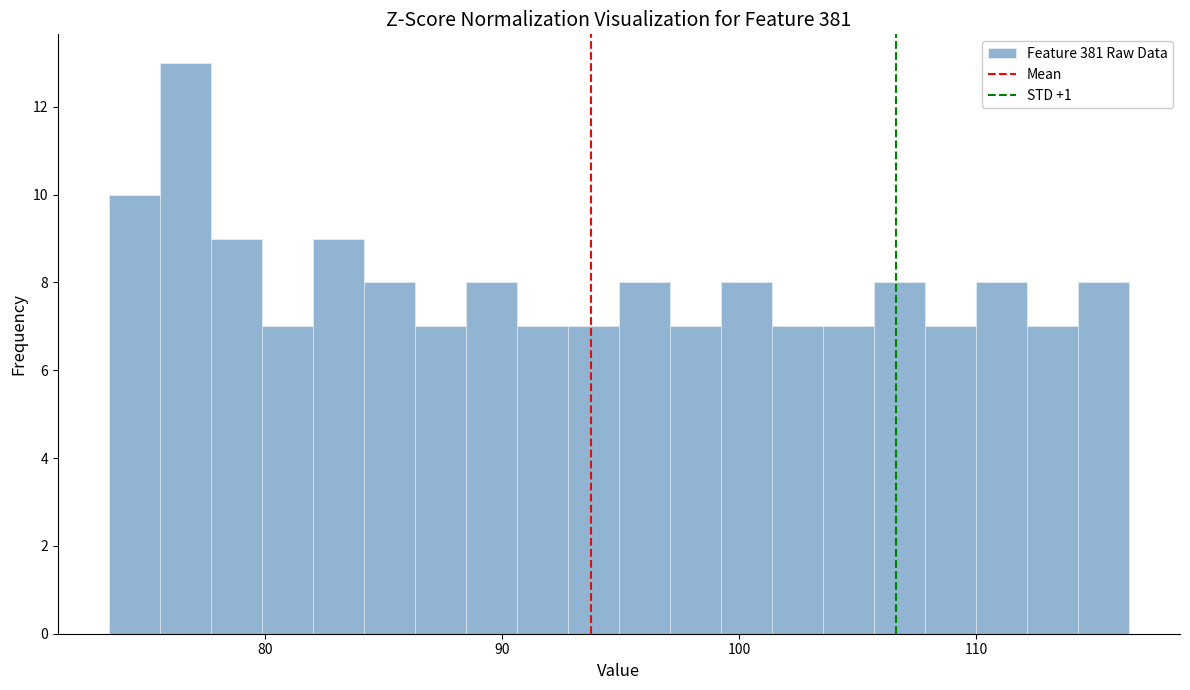

Read against the x-axis, roughly where is the centre of the tallest bar?

77